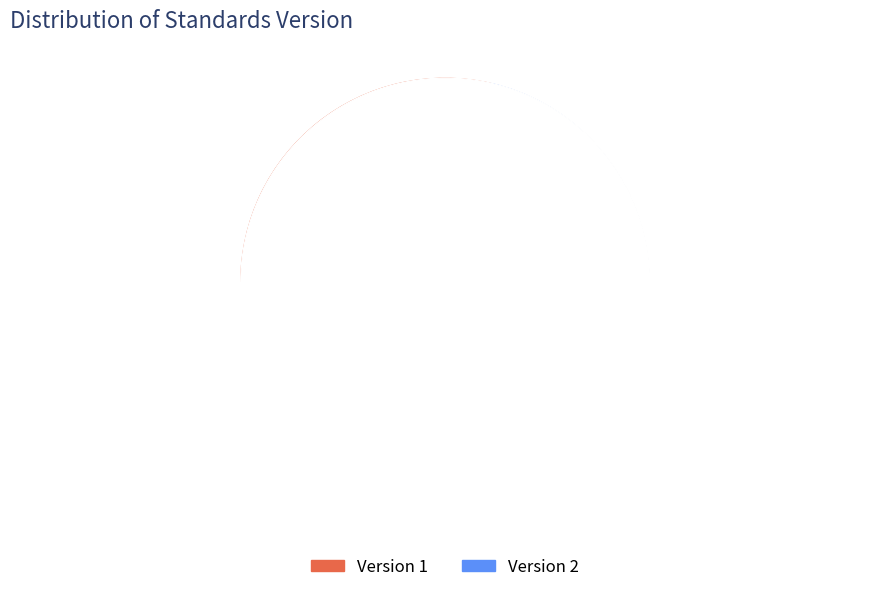

How many slices are in this pie chart?

2